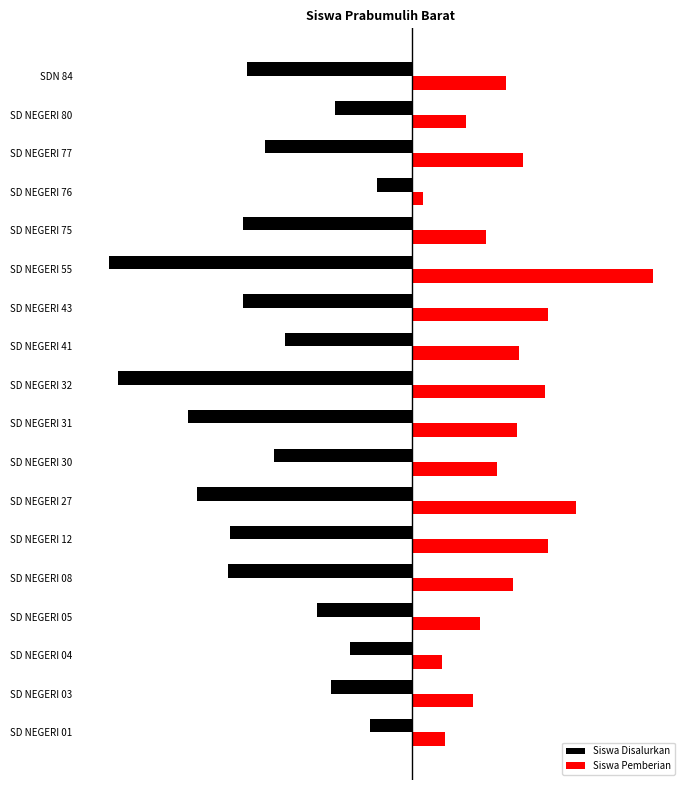

What is the value of the Siswa Disalurkan bar at the 7th from the left?

-98